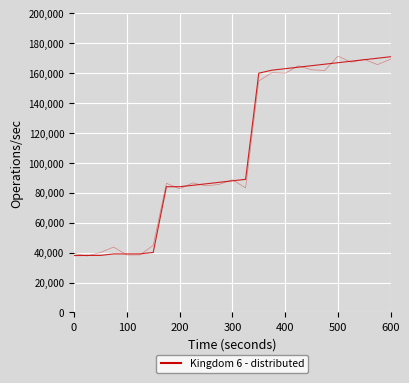

What is the greatest value displayed?

171000